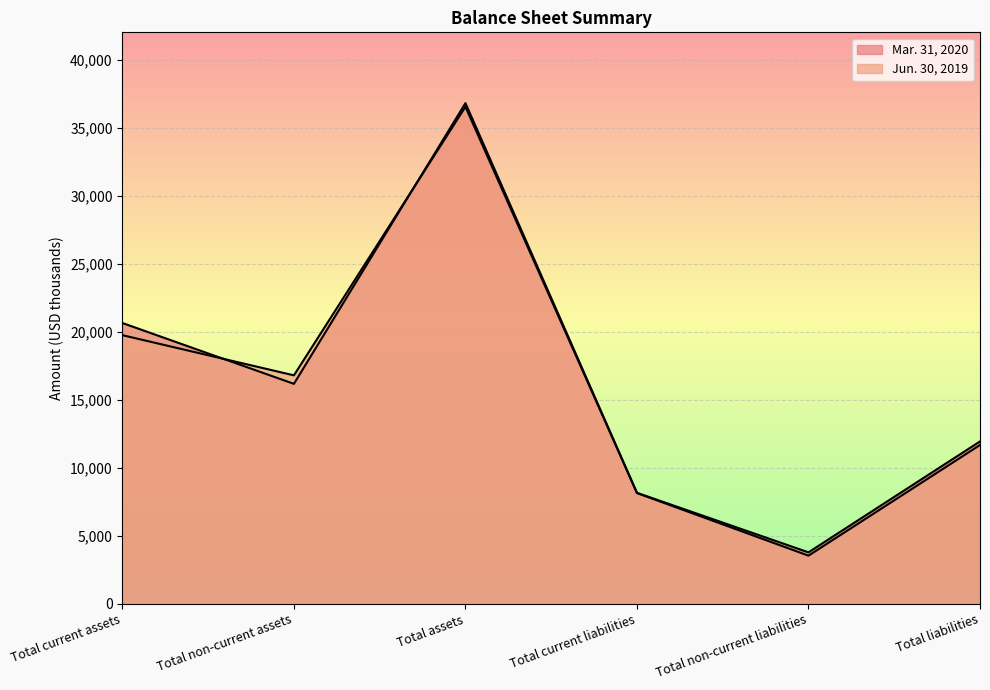

At which label does Mar. 31, 2020 reach its minimum?

Total non-current liabilities